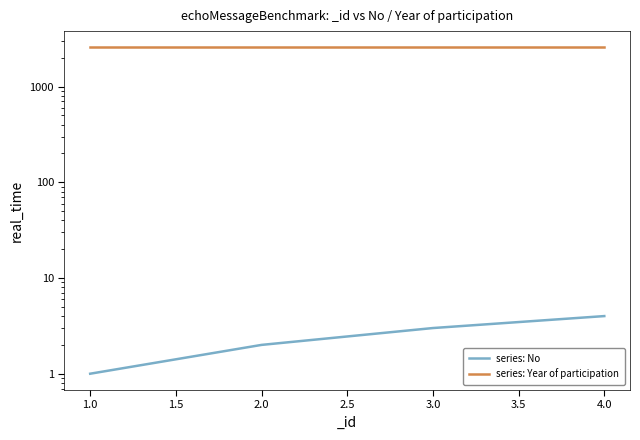

True or false: No has a value of 7 at 4.0.

False